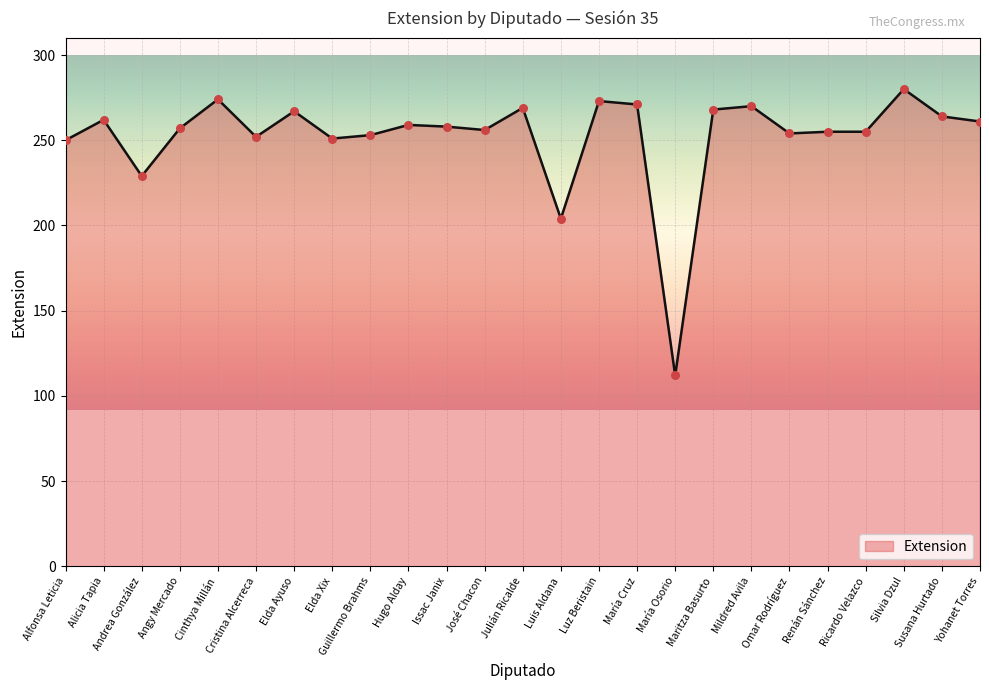

What is the change in value from Elda Xix to María Cruz?

+20